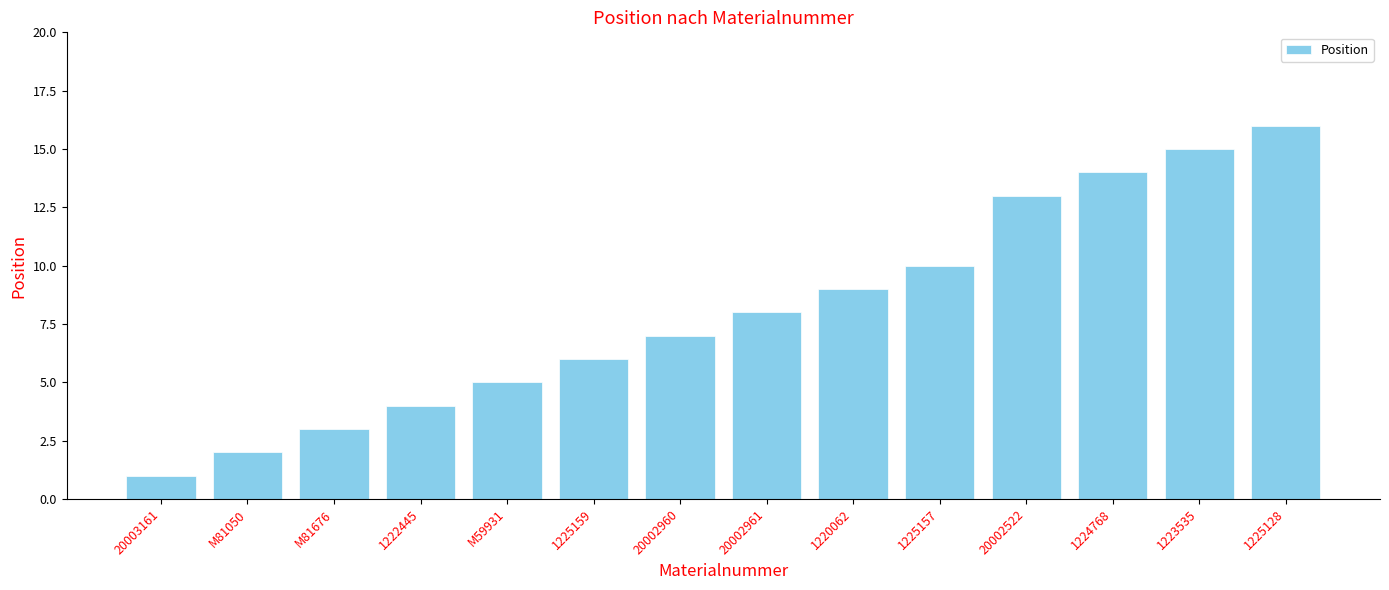

Rank the categories by value from highest to lowest.

1225128, 1223535, 1224768, 20002522, 1225157, 1220062, 20002961, 20002960, 1225159, M59931, 1222445, M81676, M81050, 20003161